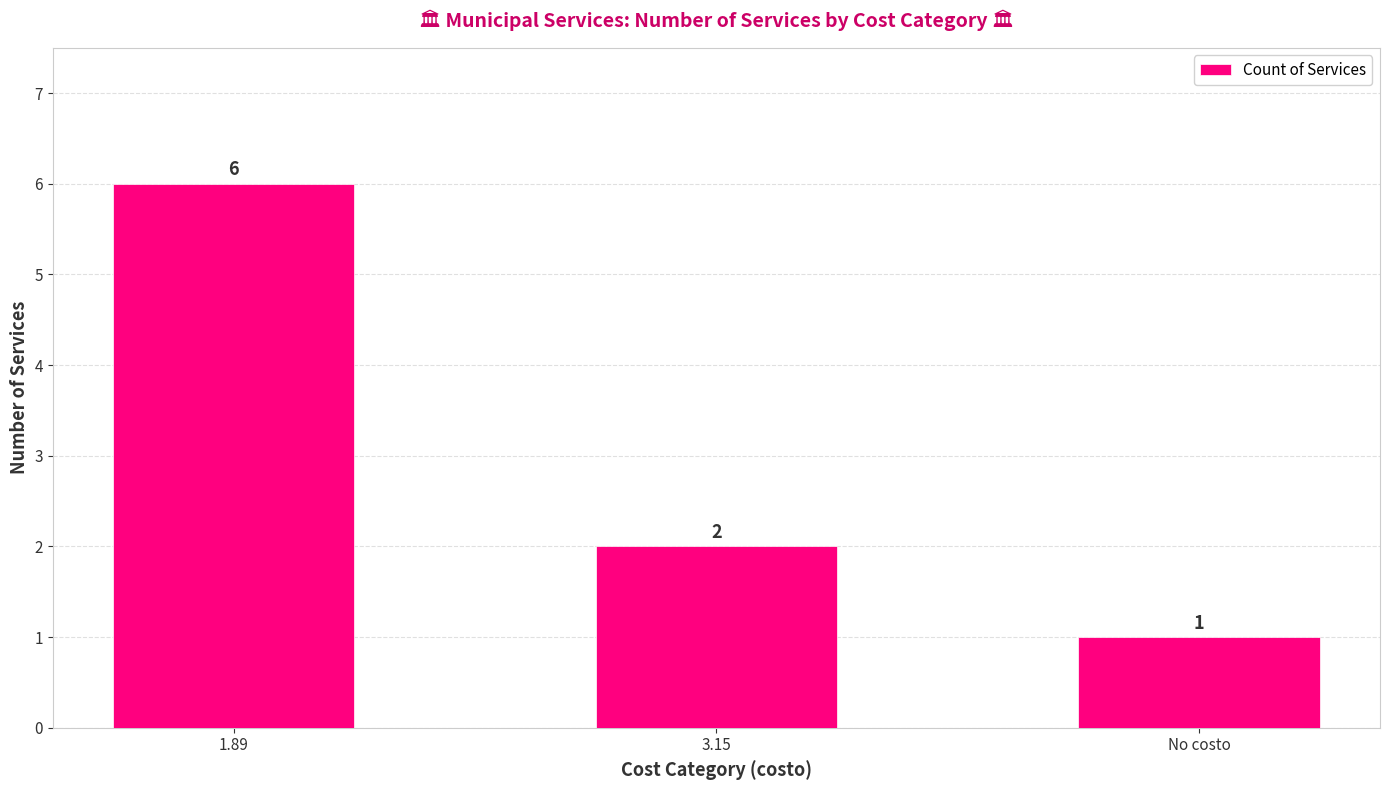

How many data points are less than 2?

1